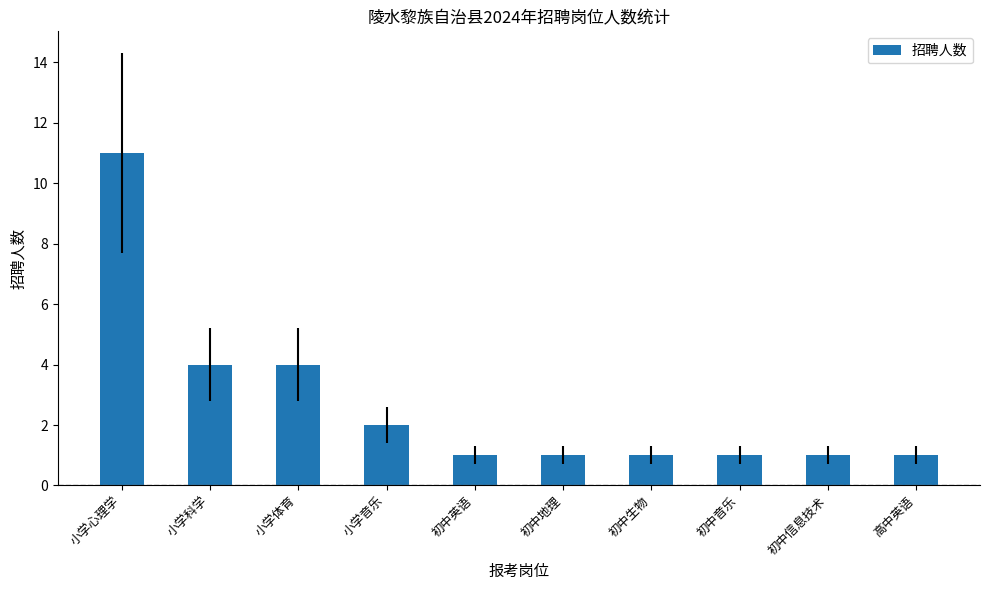

Is it true that the value at 高中英语 is 1?

True